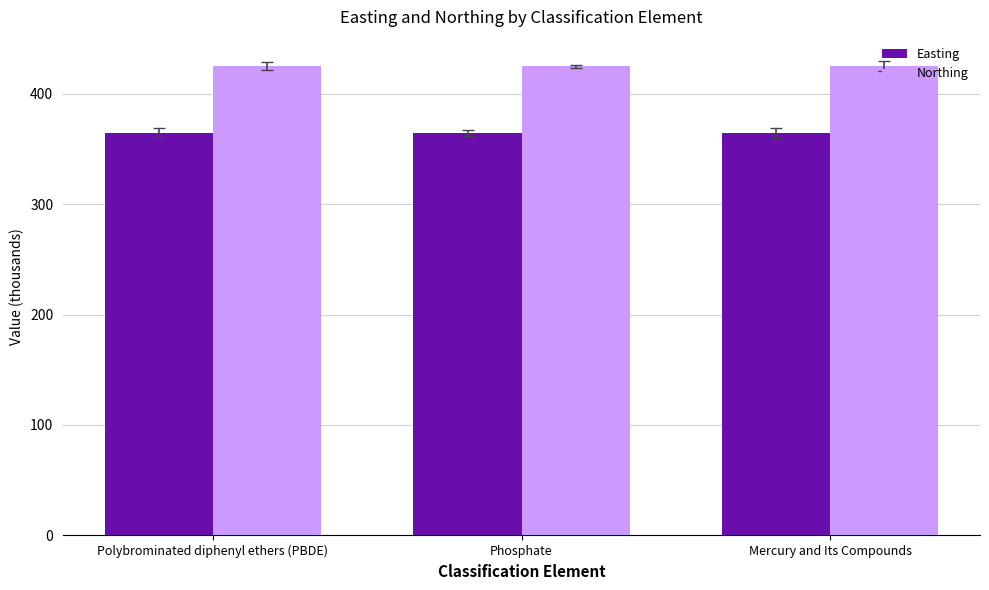

Count the number of categories in the chart.

3